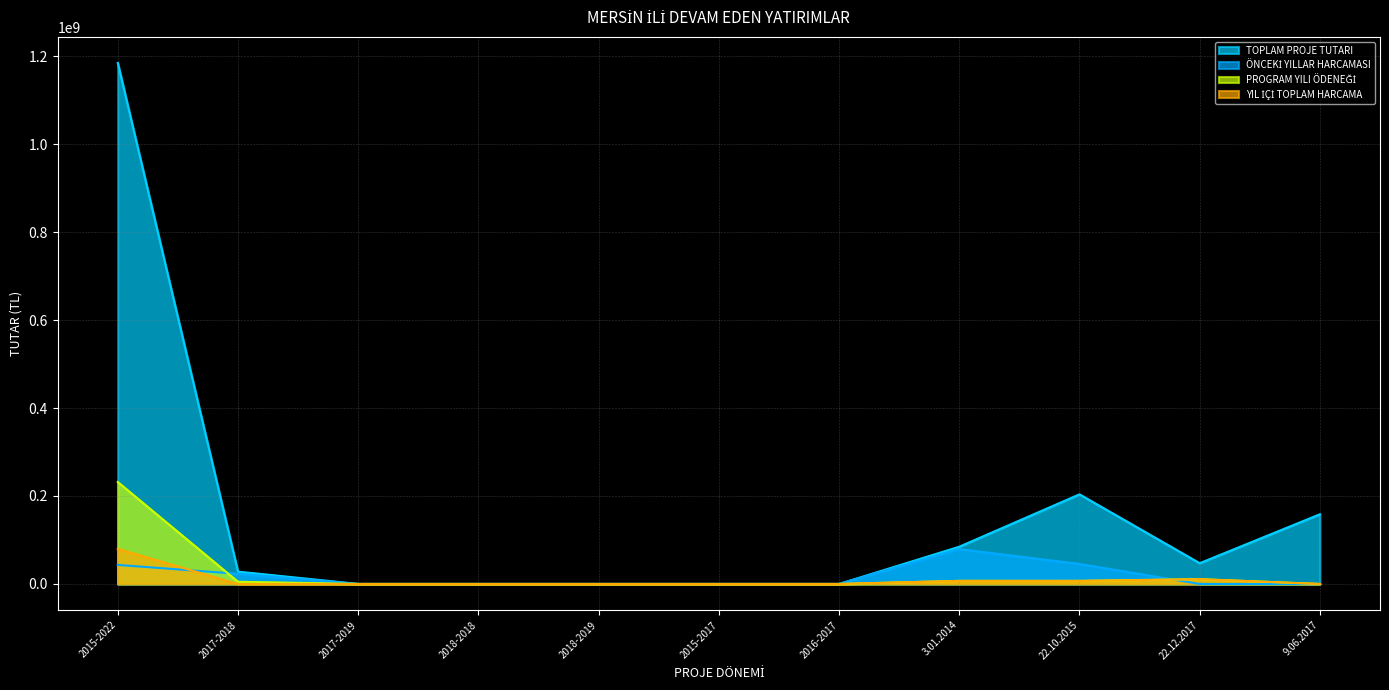

What is the average value of the TOPLAM PROJE TUTARI series?

155147853